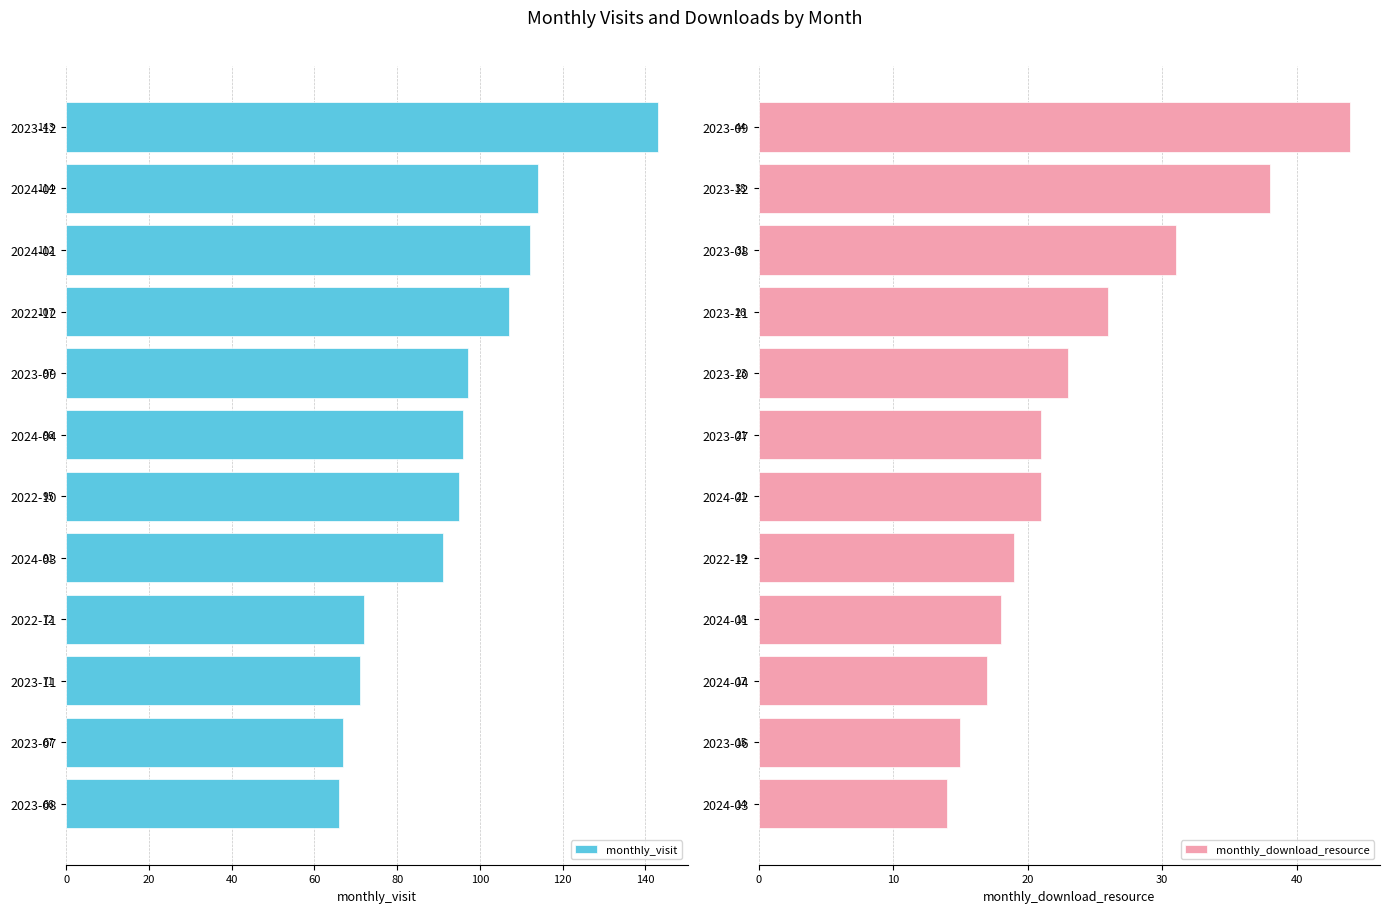

Are the bars grouped side by side (vs. stacked)?

Yes